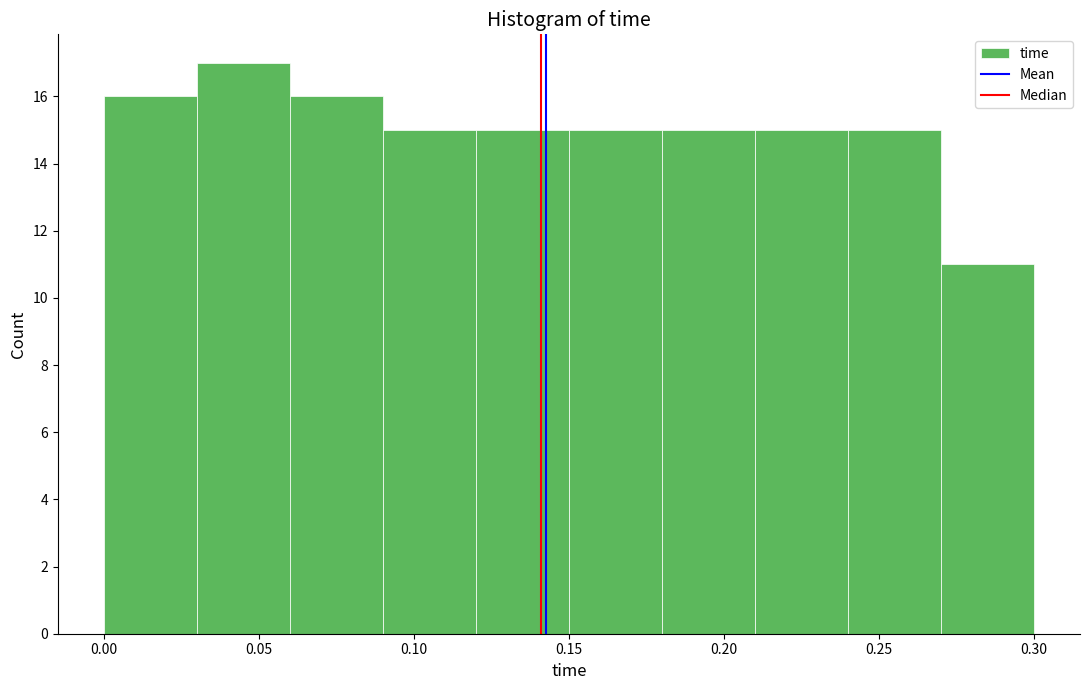

Reading left to right, transcribe this chart: for each bar, give the range it covers on the x-axis and its height. The values are not printed on the chart, so give them approximately, as read against the axis.

0.00 to 0.03: 16
0.03 to 0.06: 17
0.06 to 0.09: 16
0.09 to 0.12: 15
0.12 to 0.15: 15
0.15 to 0.18: 15
0.18 to 0.21: 15
0.21 to 0.24: 15
0.24 to 0.27: 15
0.27 to 0.30: 11